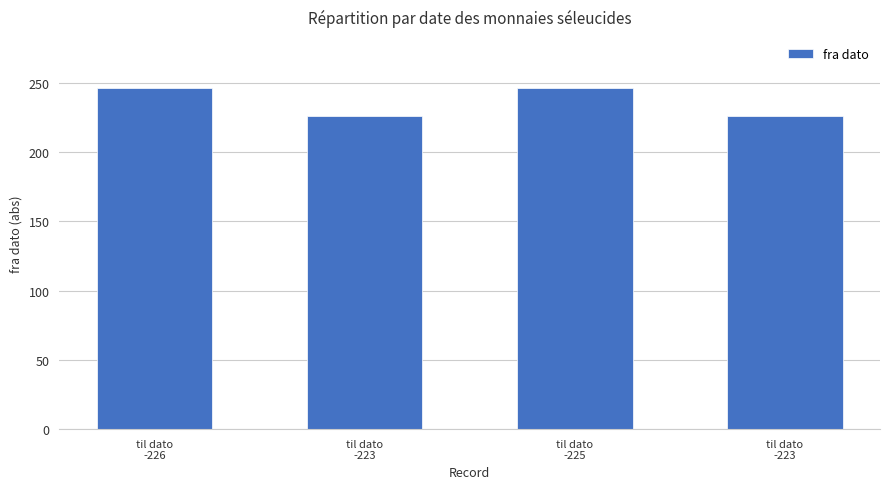

Does the chart contain any negative values?

No